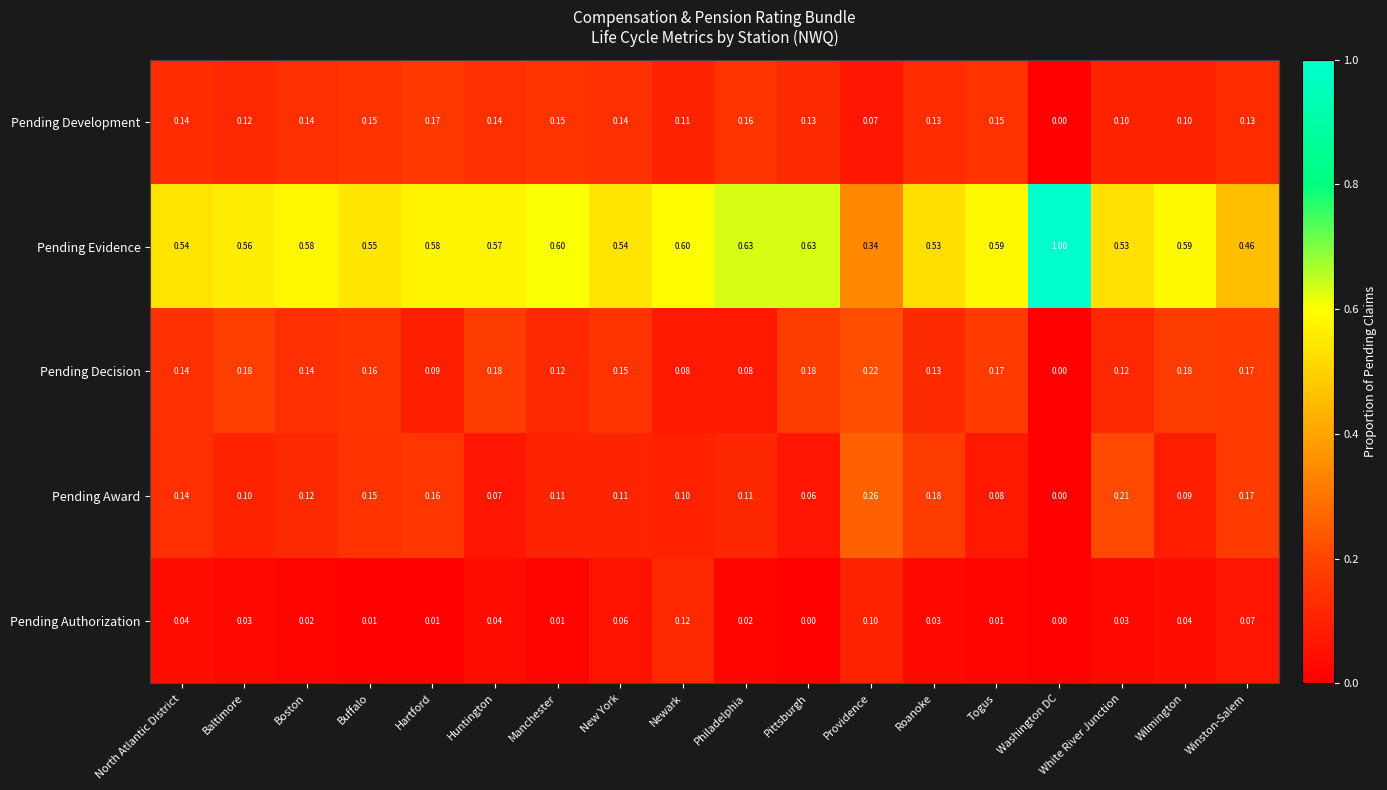

At Providence, list the series in order from smallest to largest.

Pending Development, Pending Authorization, Pending Decision, Pending Award, Pending Evidence